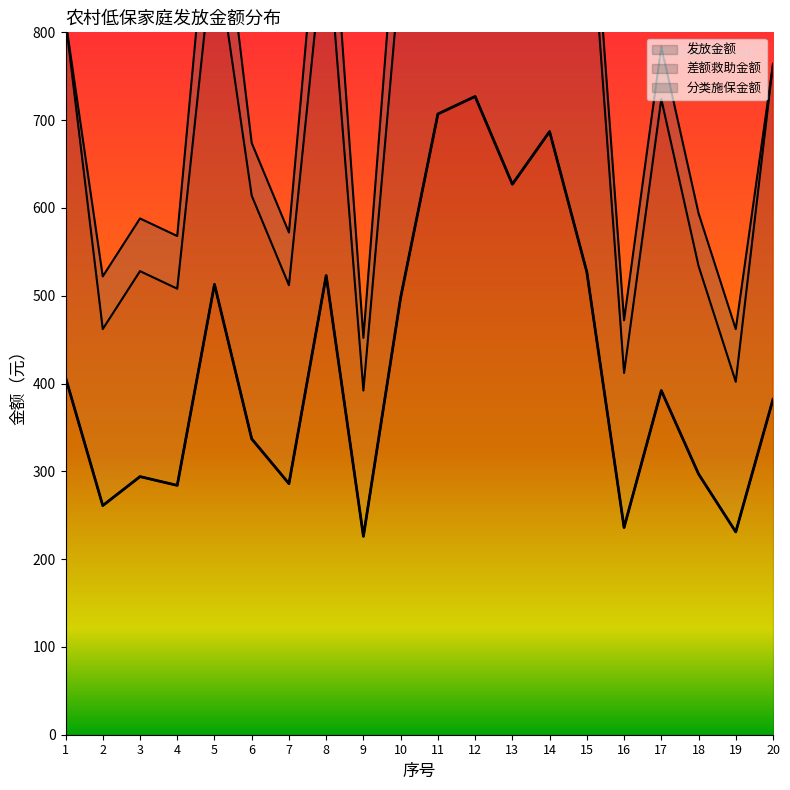

Does the chart display data point markers on the line(s)?

No